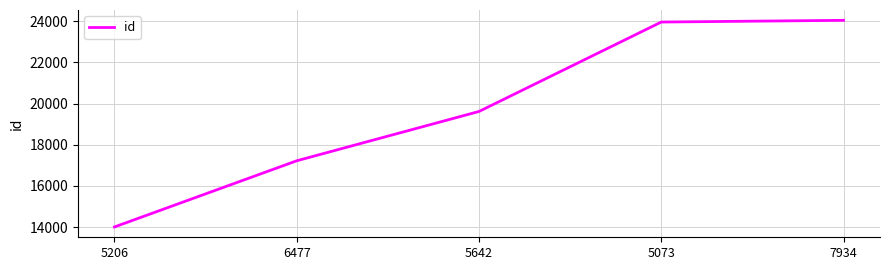

What is the ratio of the value at 7934 to the value at 5206?

1.7